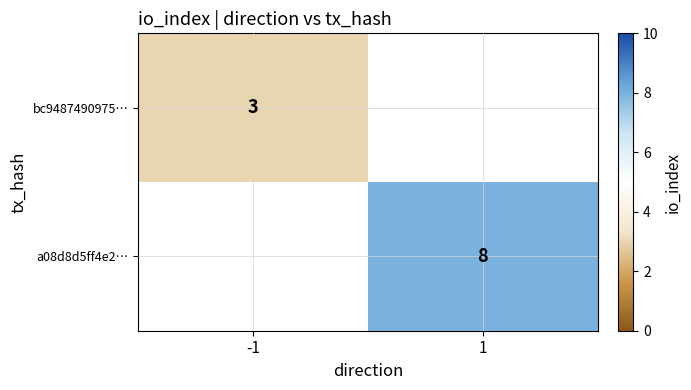

The value of bc9487490975… at -1 is 5. True or false?

False